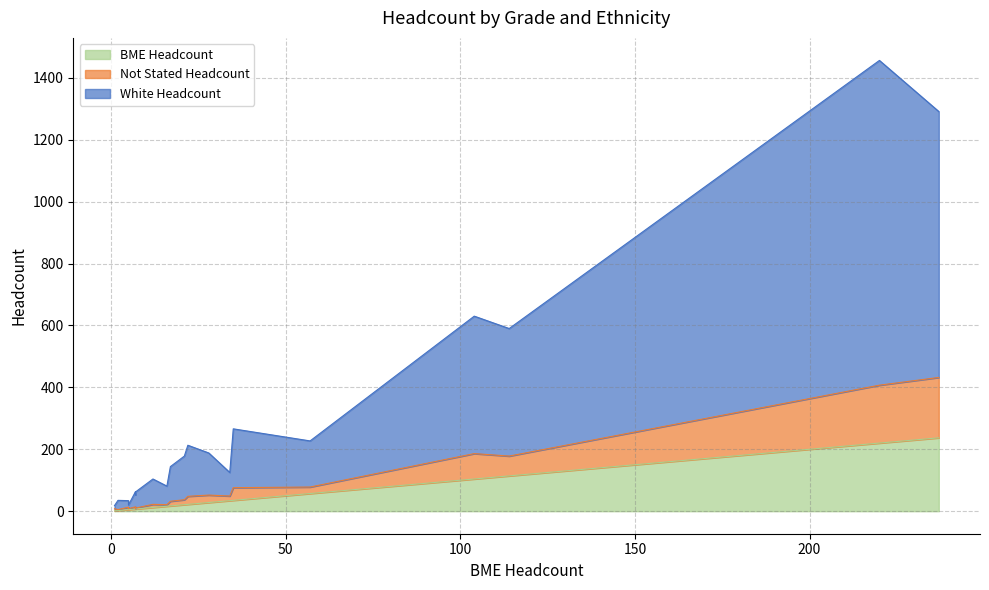

True or false: White Headcount and Not Stated Headcount intersect in this chart.

False